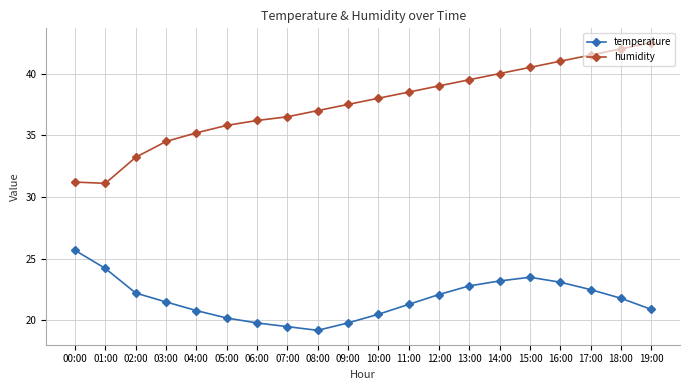

Does the chart display data point markers on the line(s)?

Yes